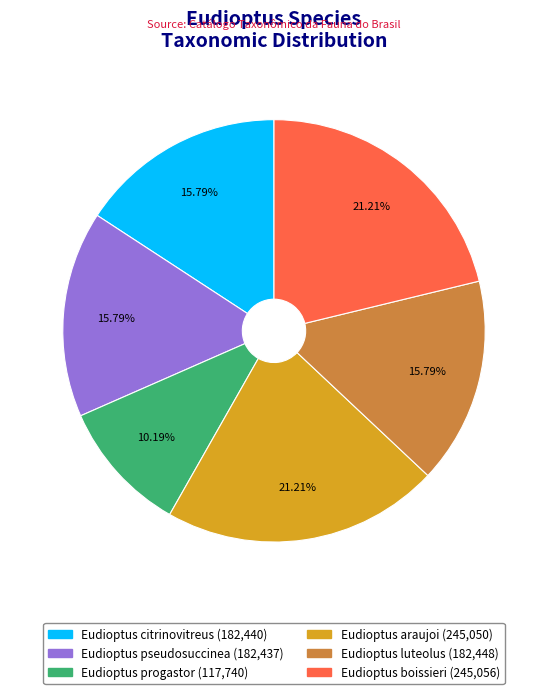

Which slice is the smallest?

Eudioptus progastor